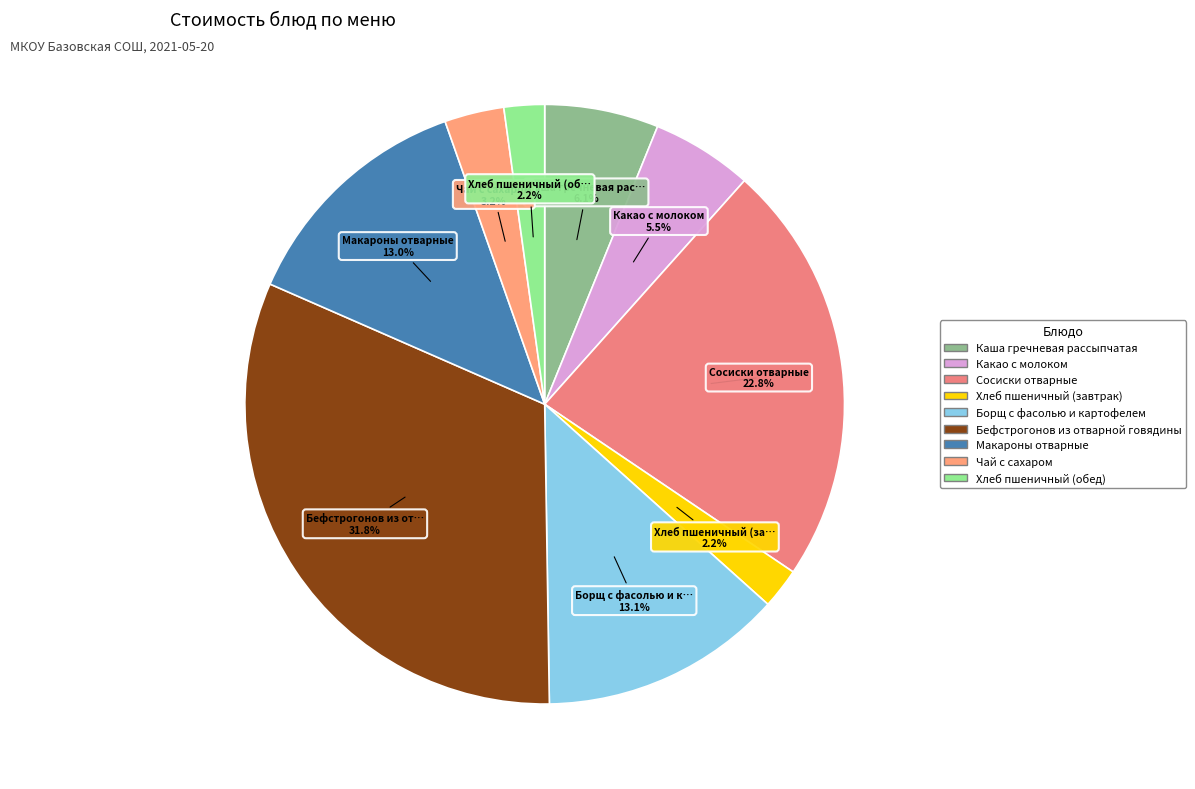

How many slices are in this pie chart?

9